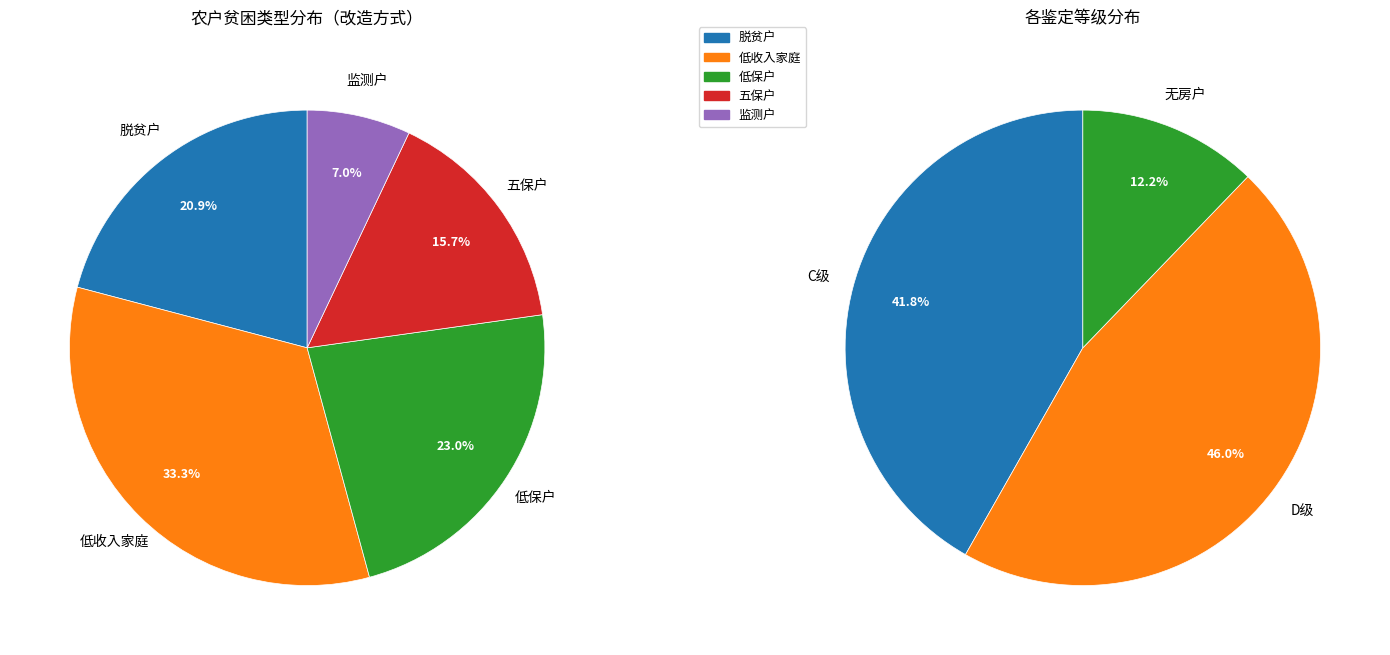

Does 脱贫户 account for over 50% of the chart?

No